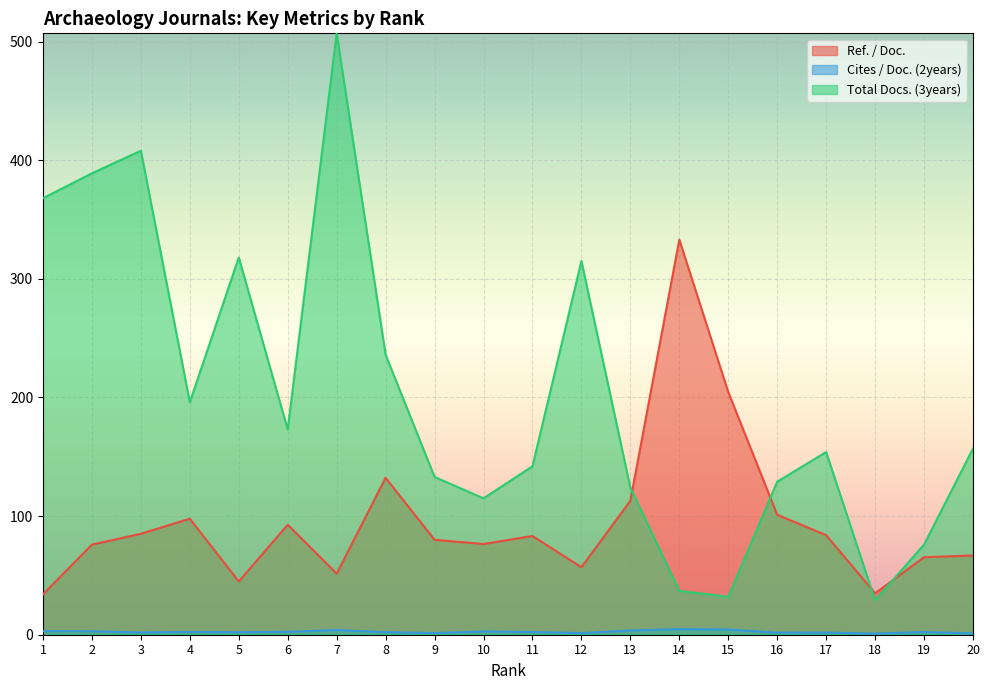

Rank the series by their average value, from highest to lowest.

Total Docs. (3years), Ref. / Doc., Cites / Doc. (2years)